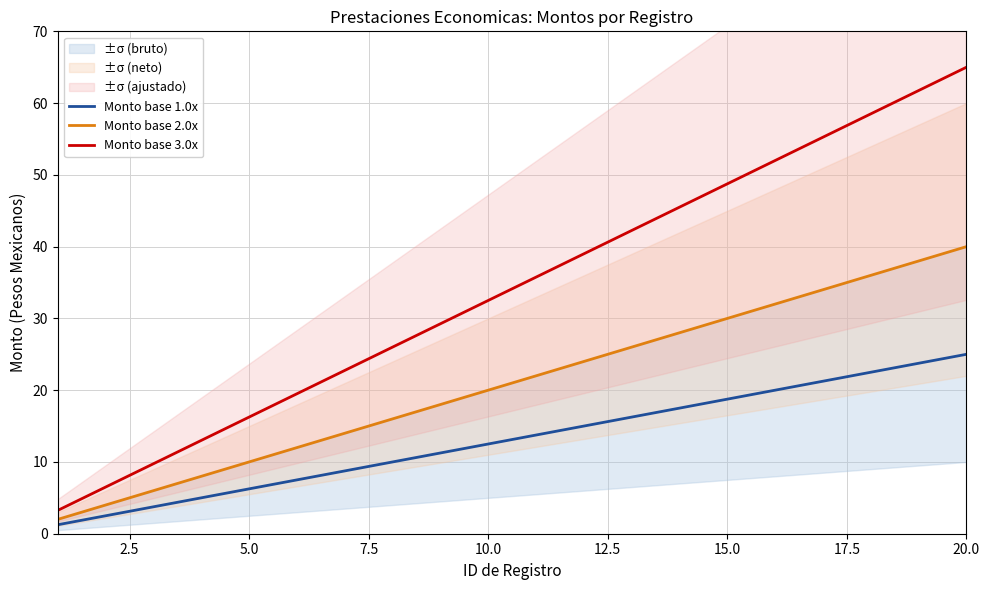

True or false: Monto base 1.0x and Monto base 3.0x intersect in this chart.

False